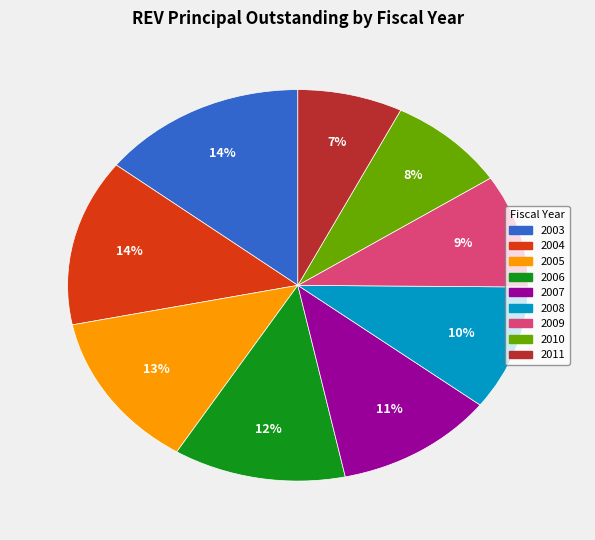

Does 2011 represent more than half of the total?

No